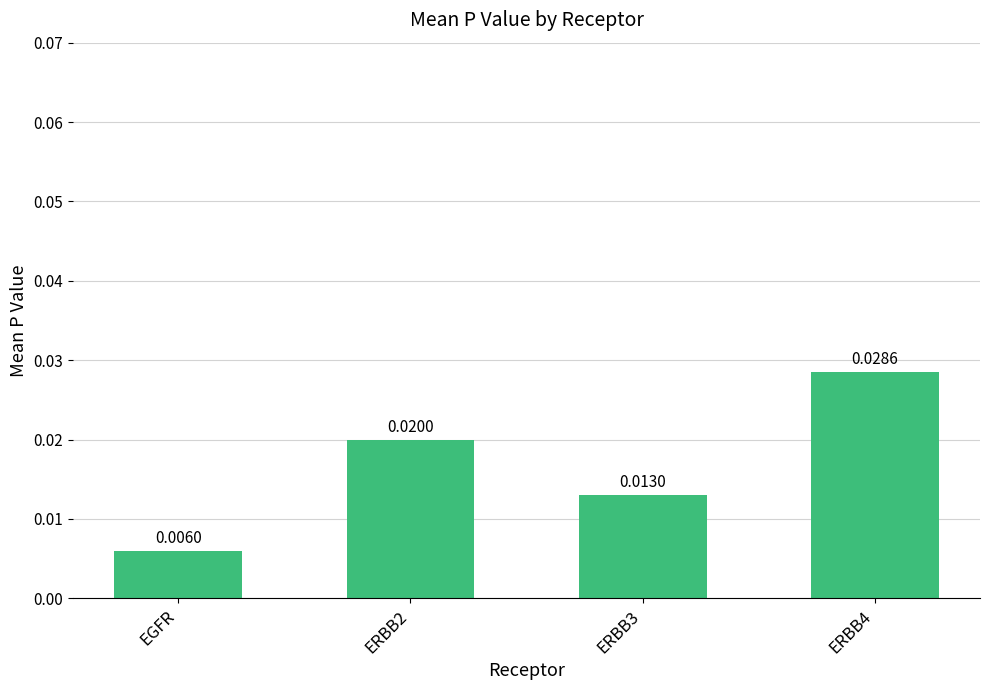

Between ERBB2 and EGFR, which is larger?

ERBB2